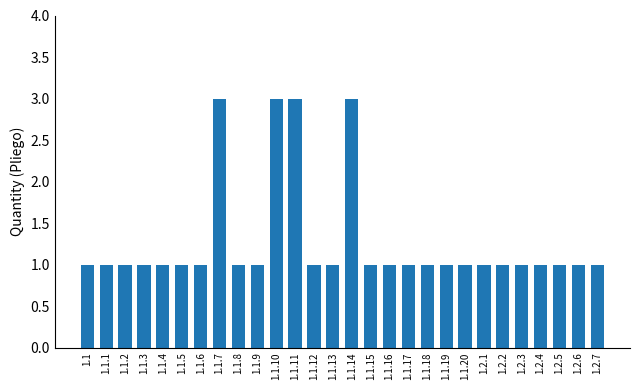

What is the change in value from 1.1.7 to 1.1.16?

-2